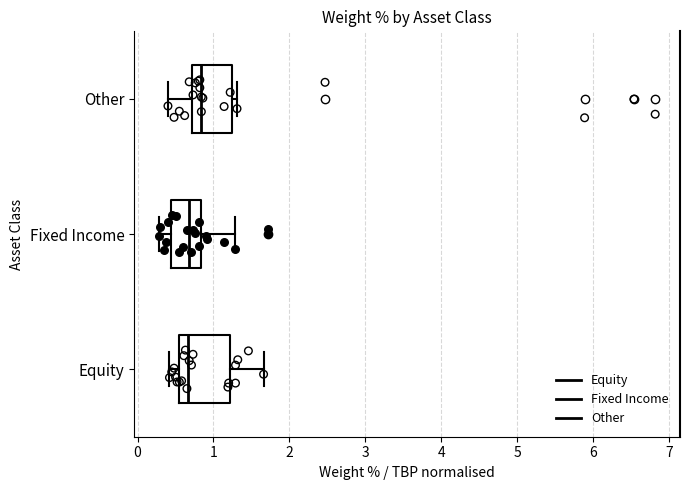

Where is the right edge of the box for Other on the x-axis? The values are not printed on the chart, so give them approximately, as read against the axis.

1.2